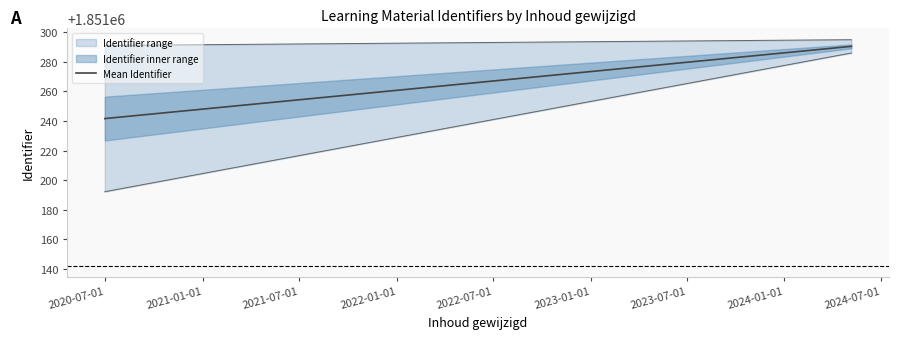

How many data points in Identifier_lower are above 1851150?

2